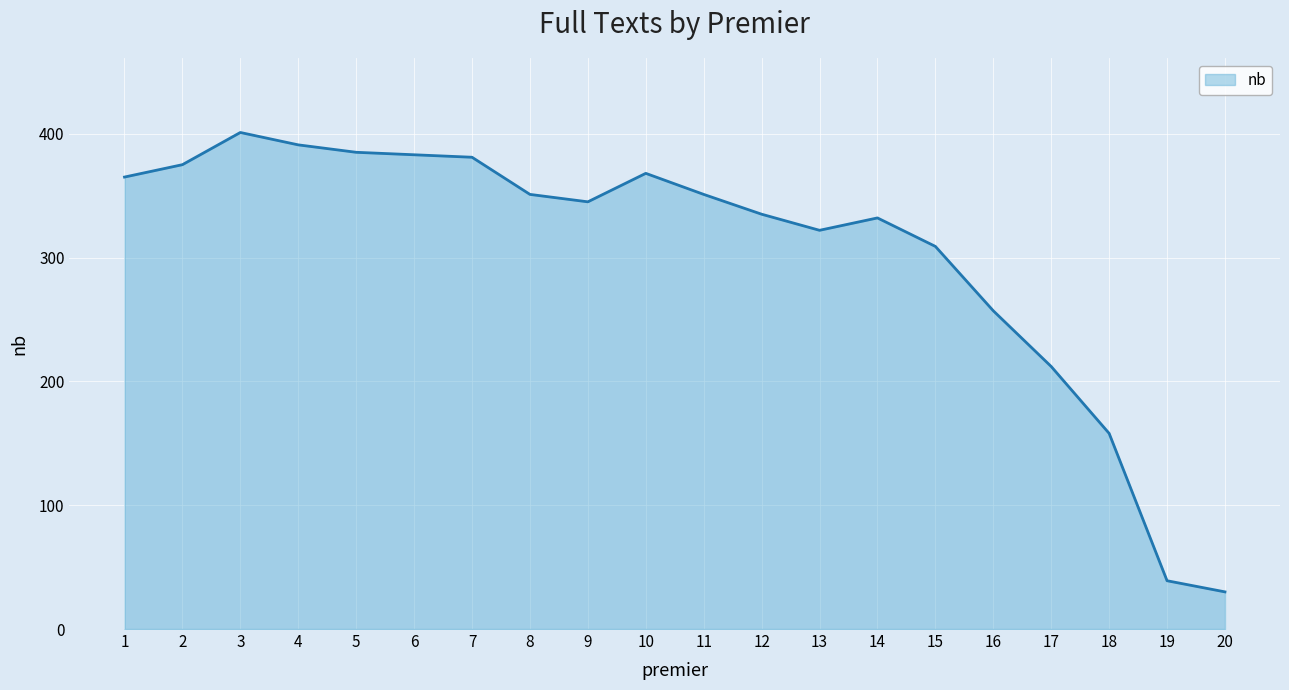

At which category does the data reach its first local peak?

3